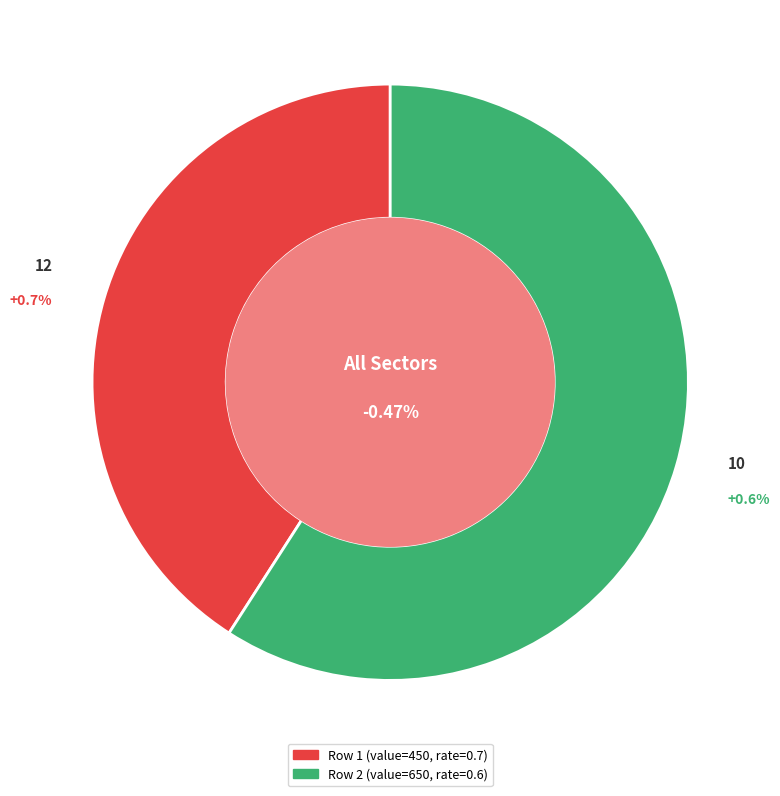

Do 10 and 12 together represent more than half of the pie?

Yes